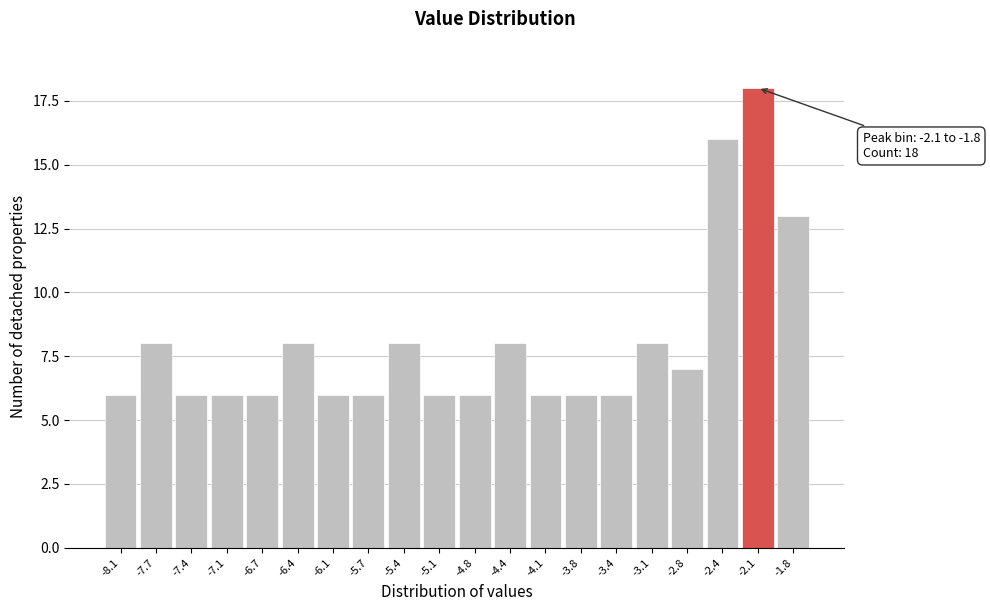

Reading left to right, transcribe all the data shown in this chart.

6	8	6	6	6	8	6	6	8	6	6	8	6	6	6	8	7	16	18	13